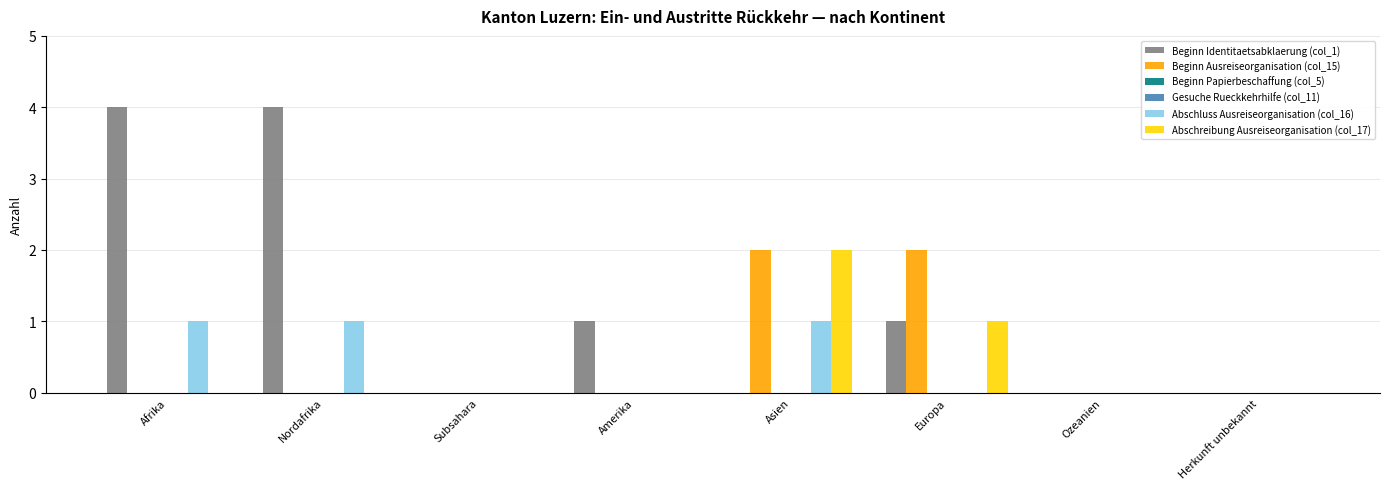

What is the sum of the Beginn Identitaetsabklaerung (col_1) values at Asien and Amerika?

1